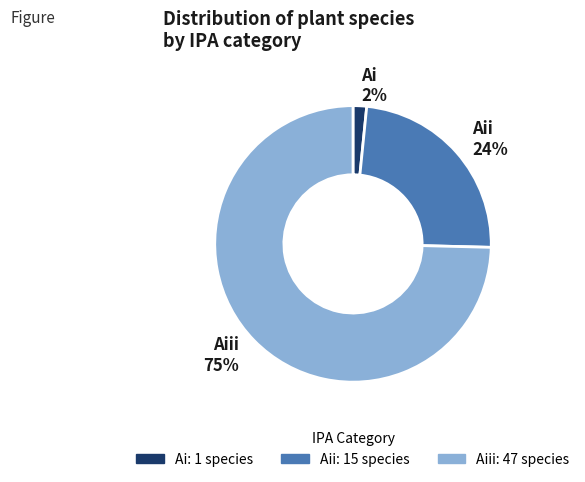

True or false: Aii accounts for 14% of the total.

False